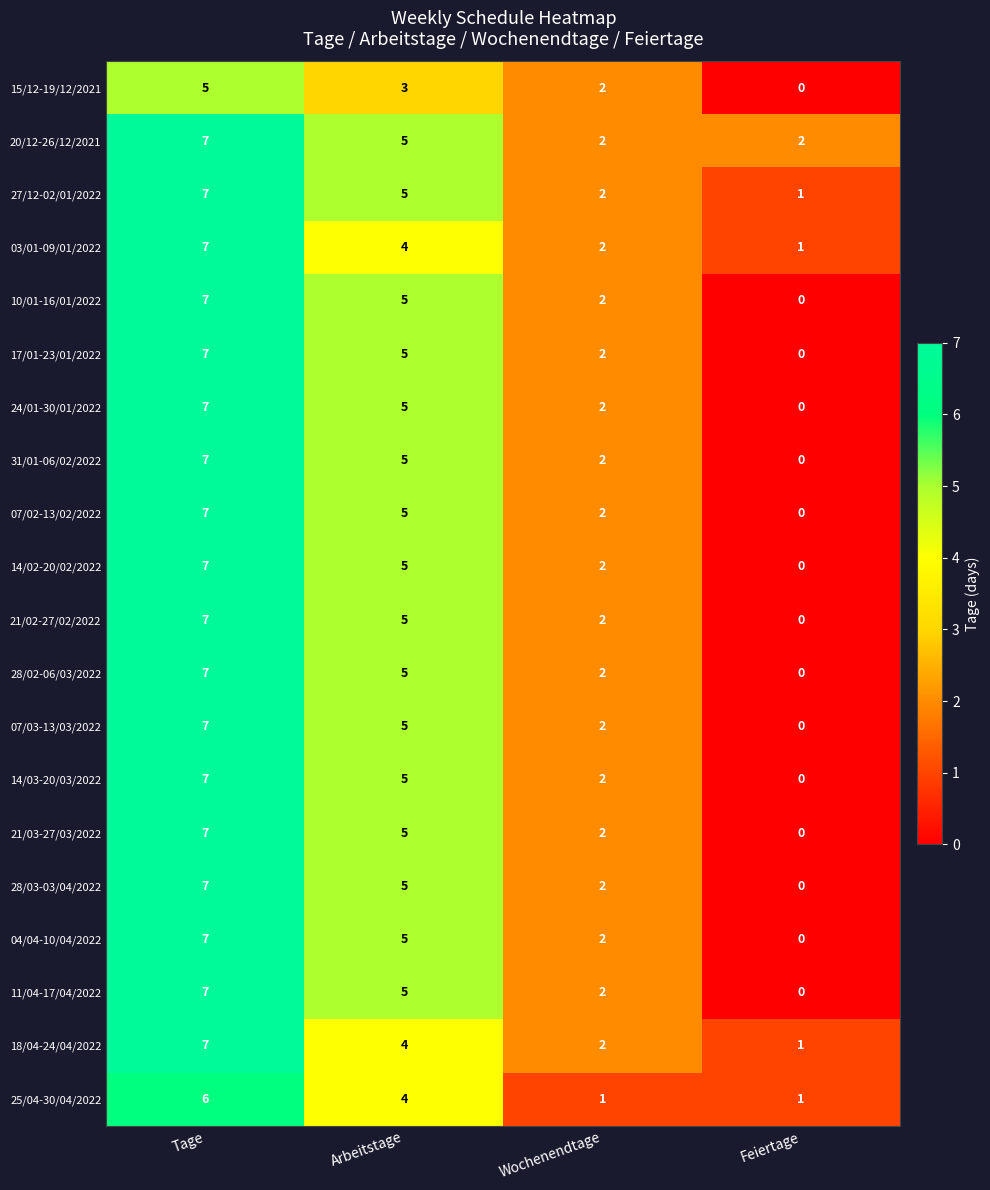

At which category is the sum across all series the highest?

Tage